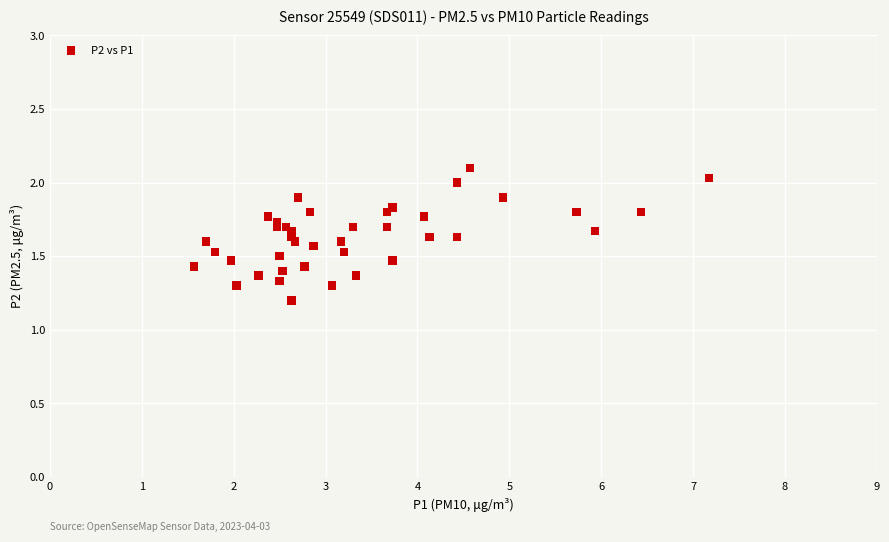

What Y value in the scatter plot is closest to 1?

1.2